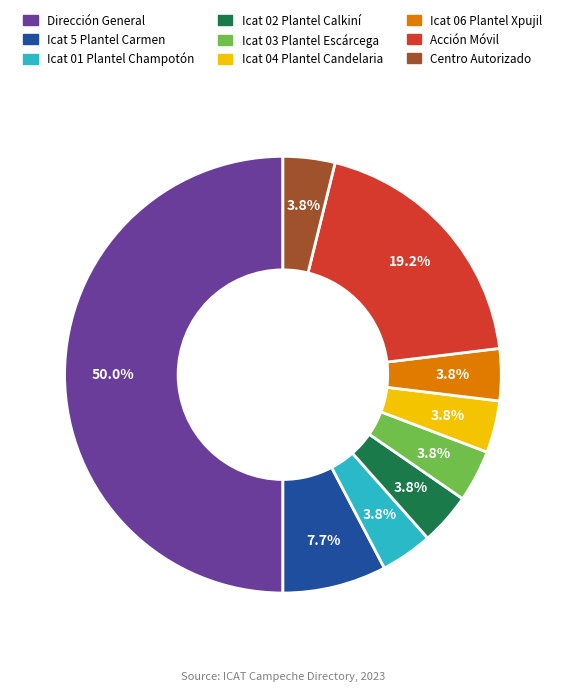

Do Icat 5 Plantel Carmen and Acción Móvil together represent more than half of the pie?

No